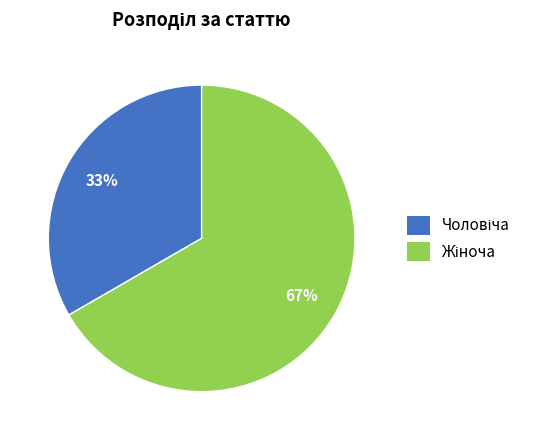

To the nearest percent, what is the average slice percentage?

50%